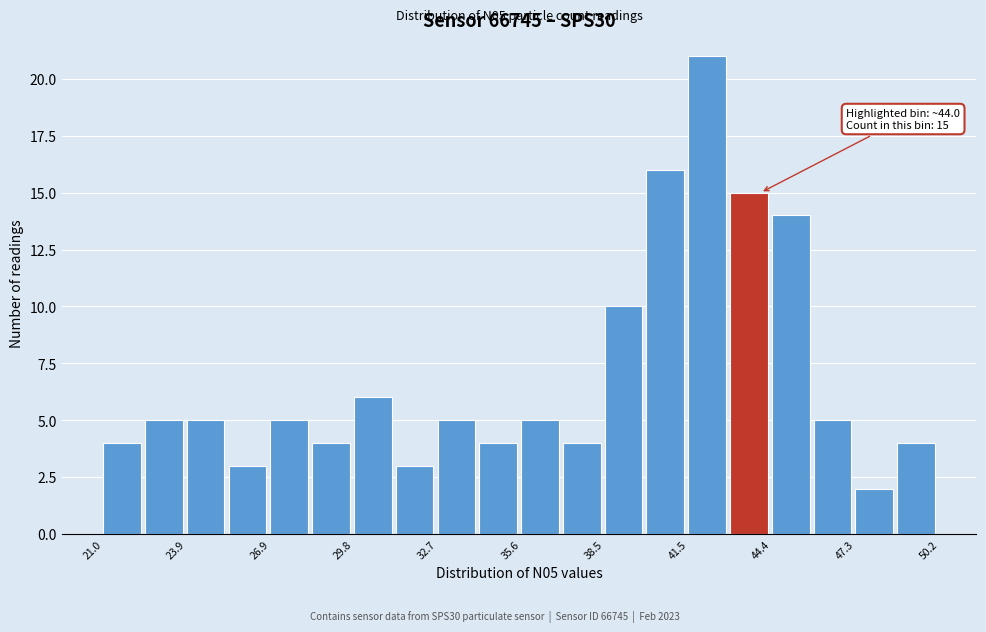

Read against the x-axis, roughly where is the centre of the tallest bar?

42.0